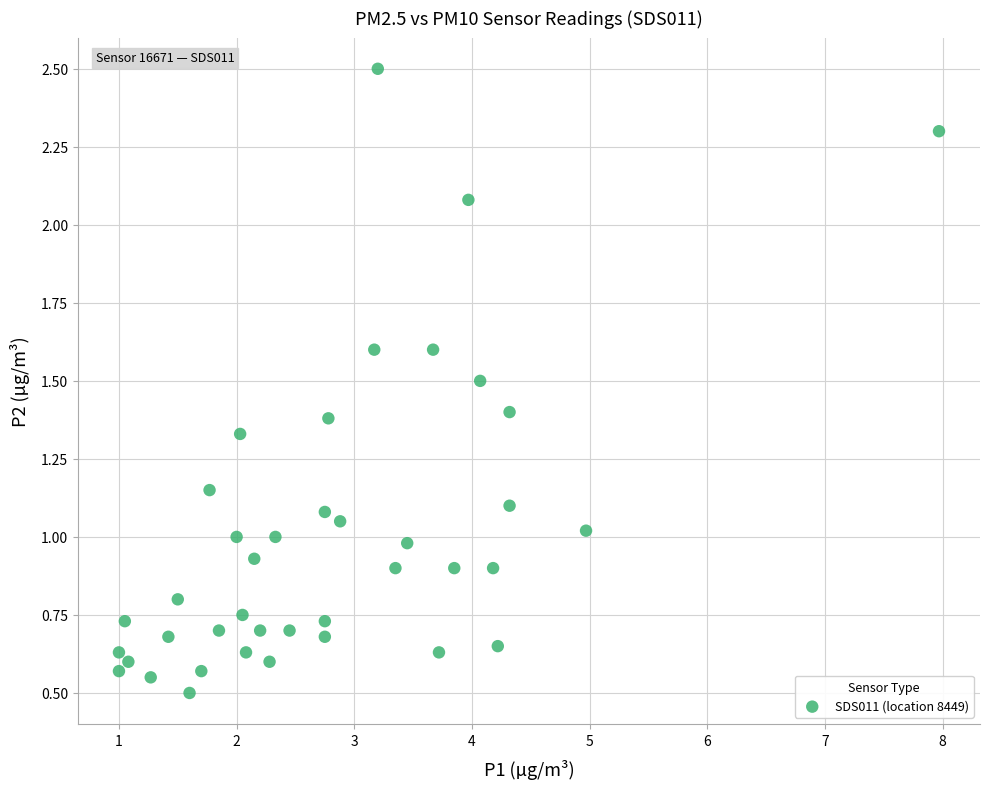

What is the range of Y values (max minus min)?

2.0